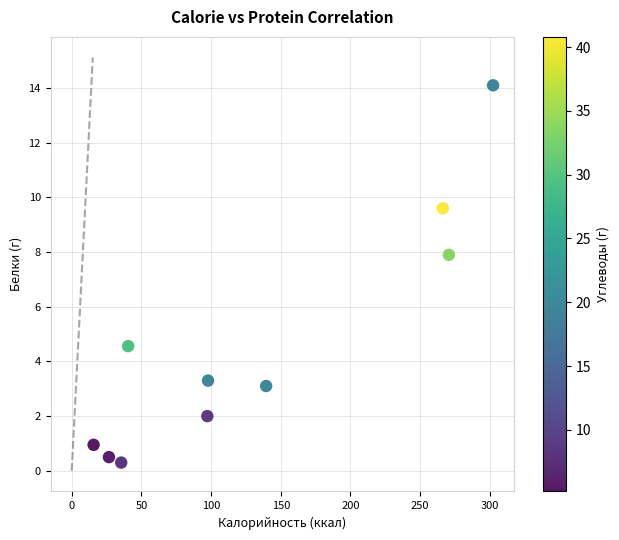

What Y value in the scatter plot is closest to 7?

7.9